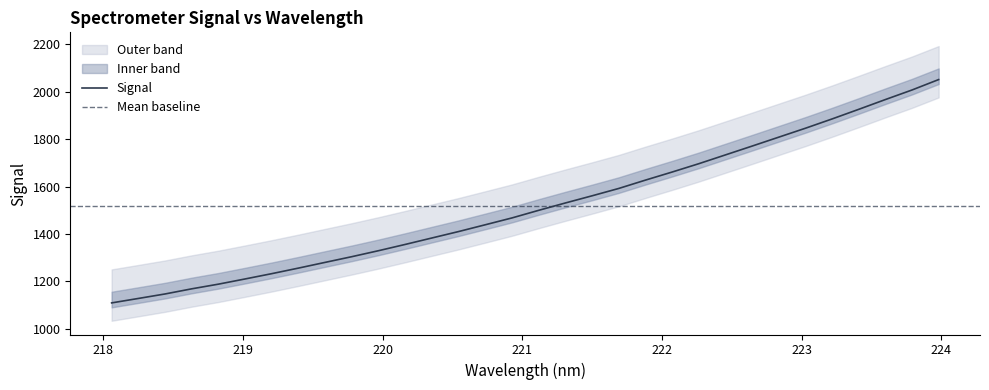

What is the highest value of the Signal series?

2051.9